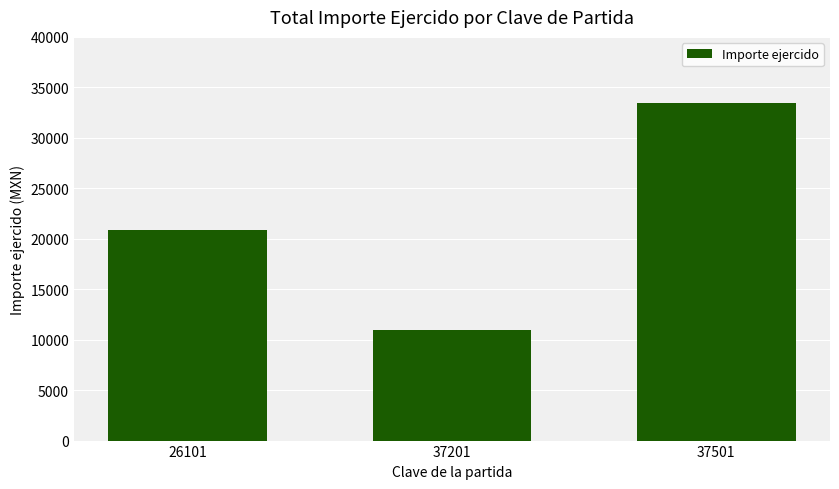

The chart shows a value of 5712.6 at 37201. True or false?

False